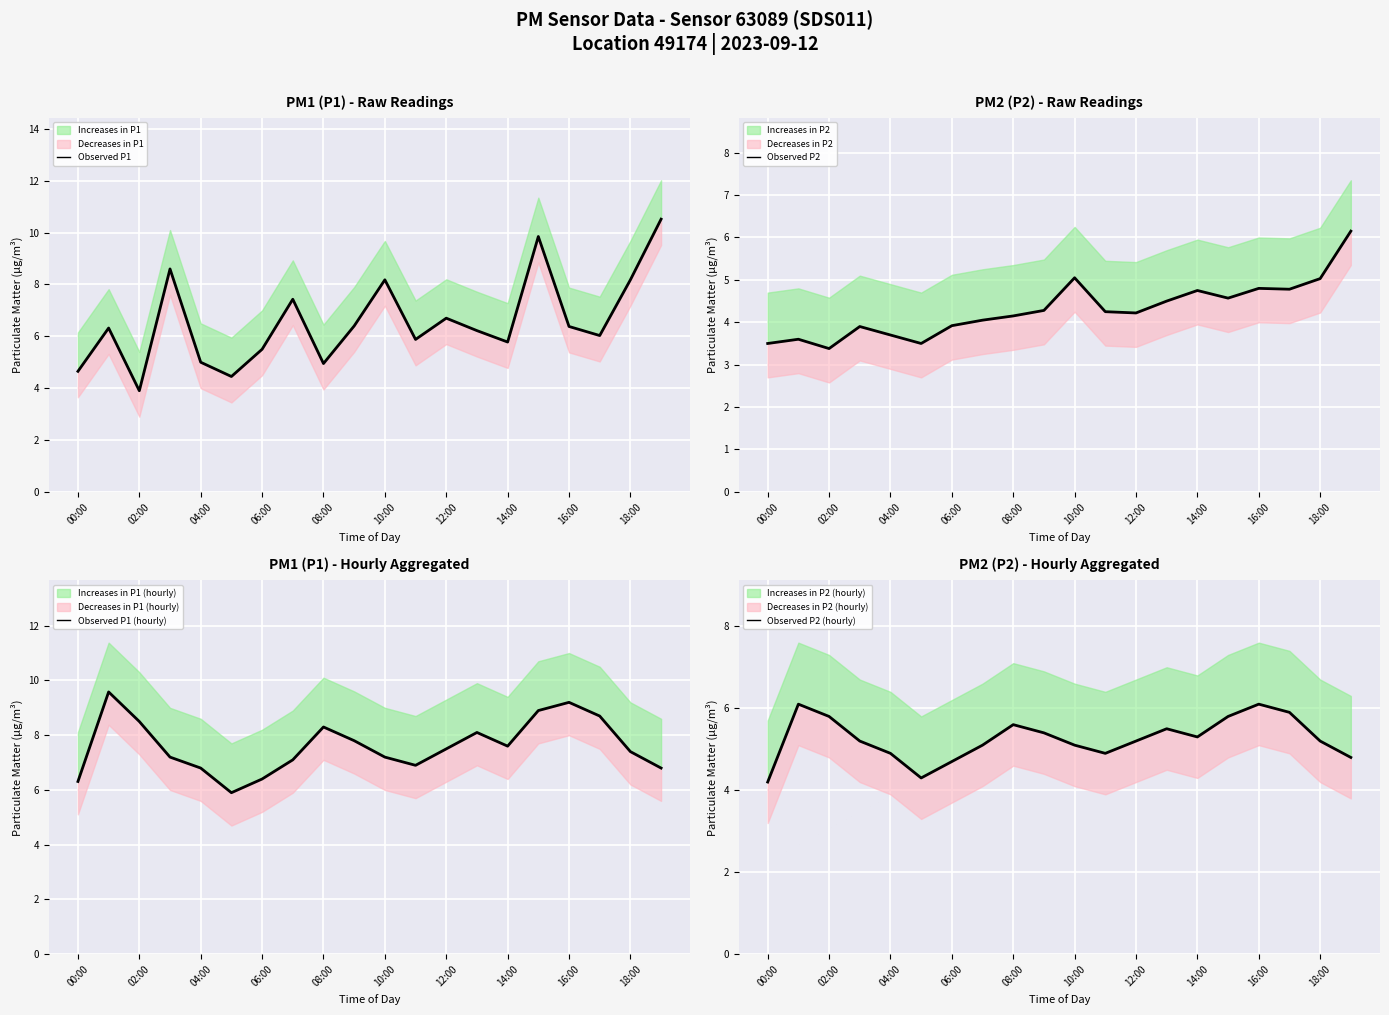

Does the chart display data point markers on the line(s)?

No